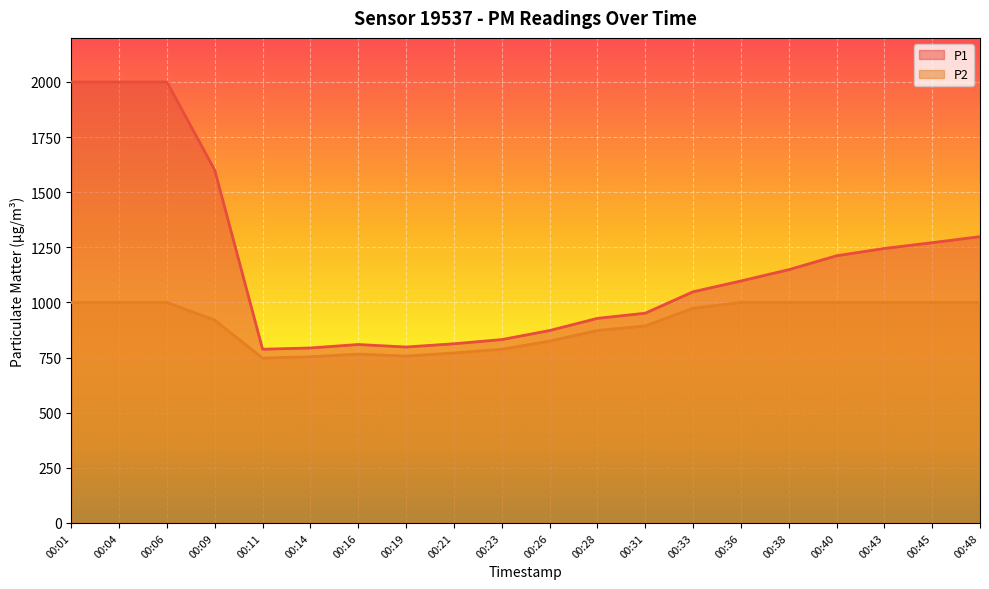

Which category has the lowest value across all series?

00:11